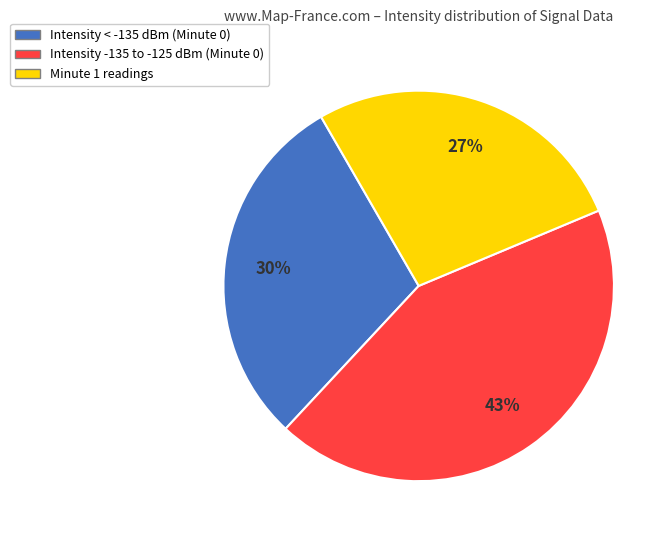

Is there a majority slice in this chart?

No